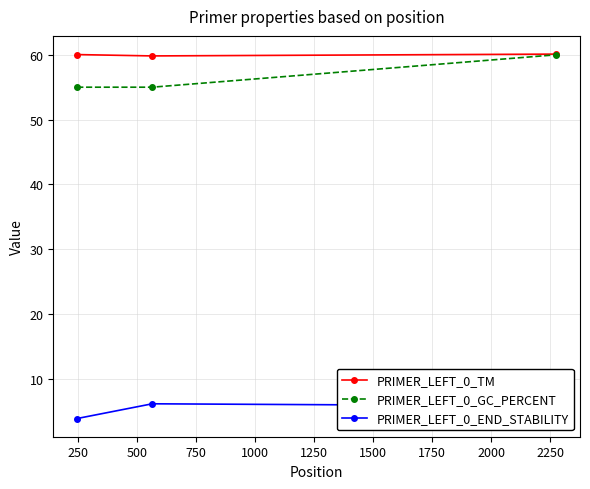

Is this an area chart (filled region under the line)?

No